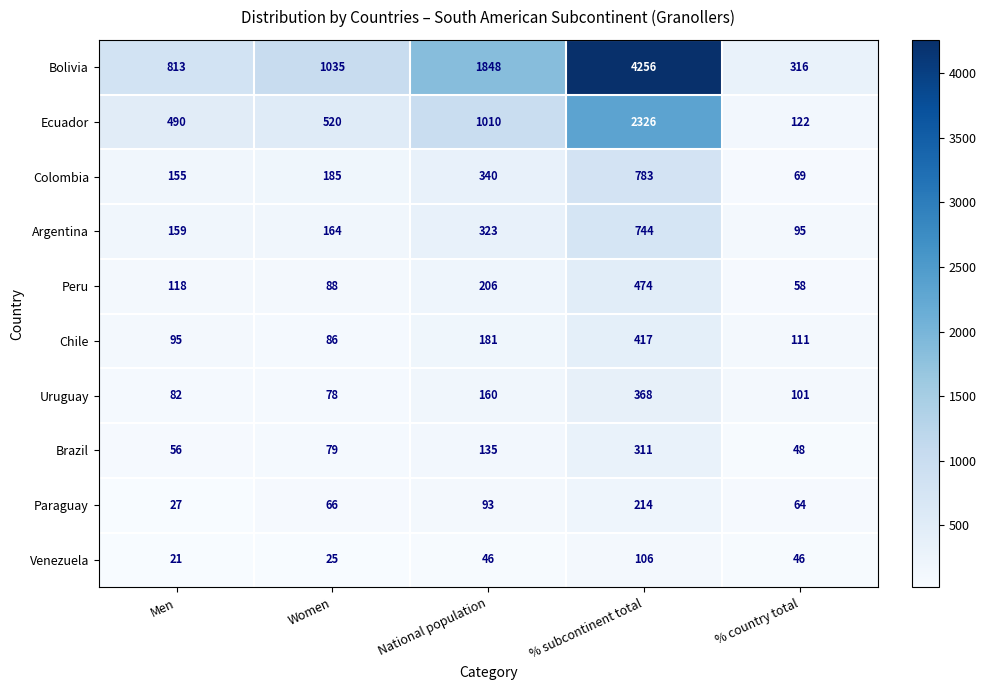

Rank the series by their maximum value, from highest to lowest.

Bolivia, Ecuador, Colombia, Argentina, Peru, Chile, Uruguay, Brazil, Paraguay, Venezuela